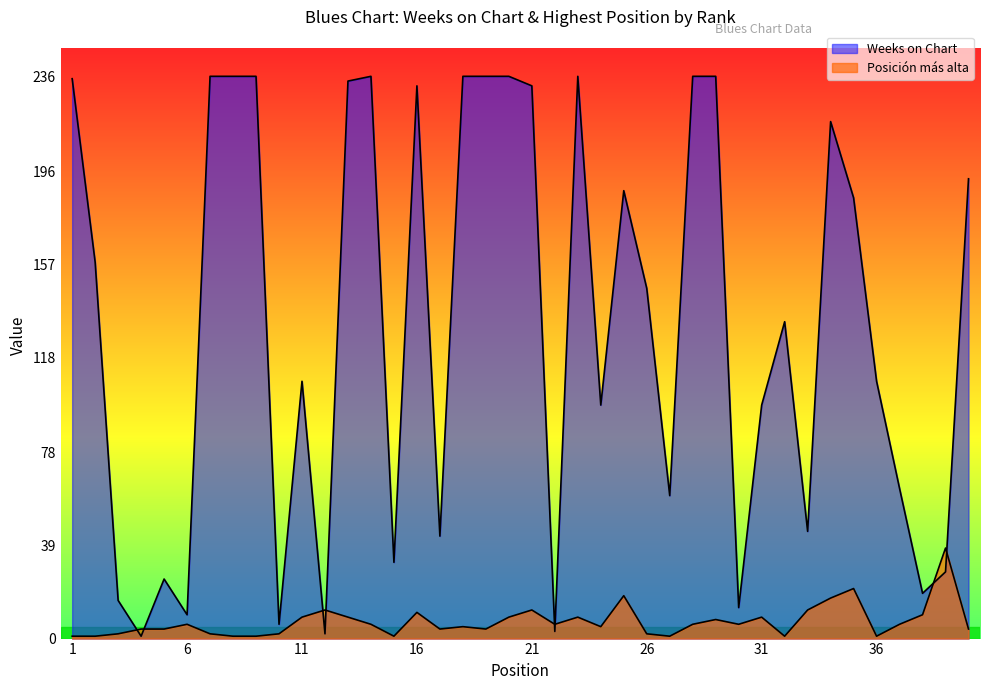

Is the value of Posición más alta at 2 greater than the value of Weeks on Chart at 28?

No